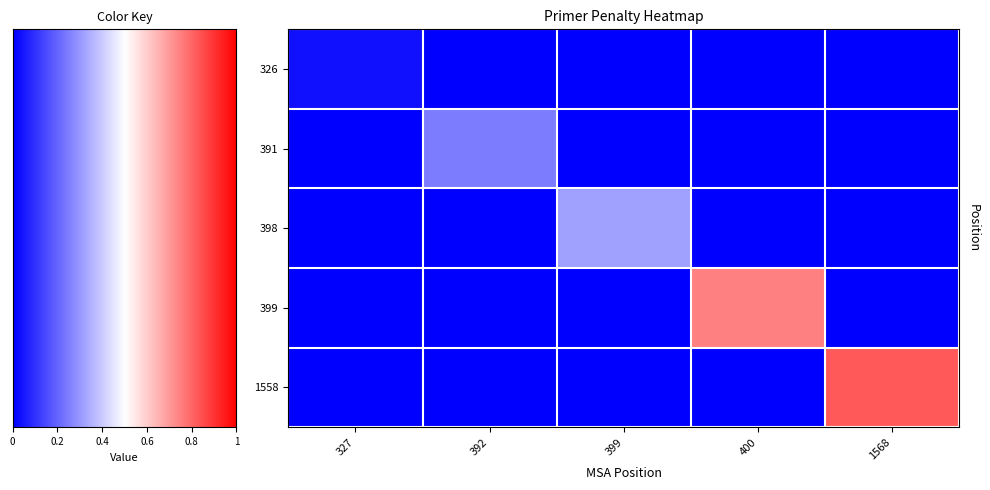

Count the number of data series in this chart.

5